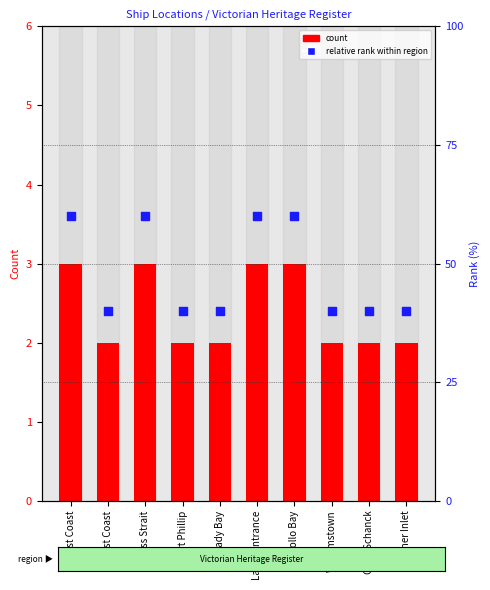

Which series has the widest spread of Y values?

Relative Rank (%)